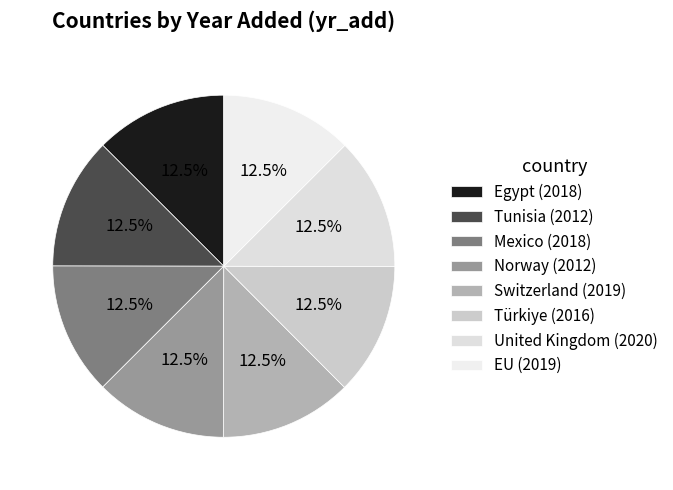

How many segments does this pie chart have?

8